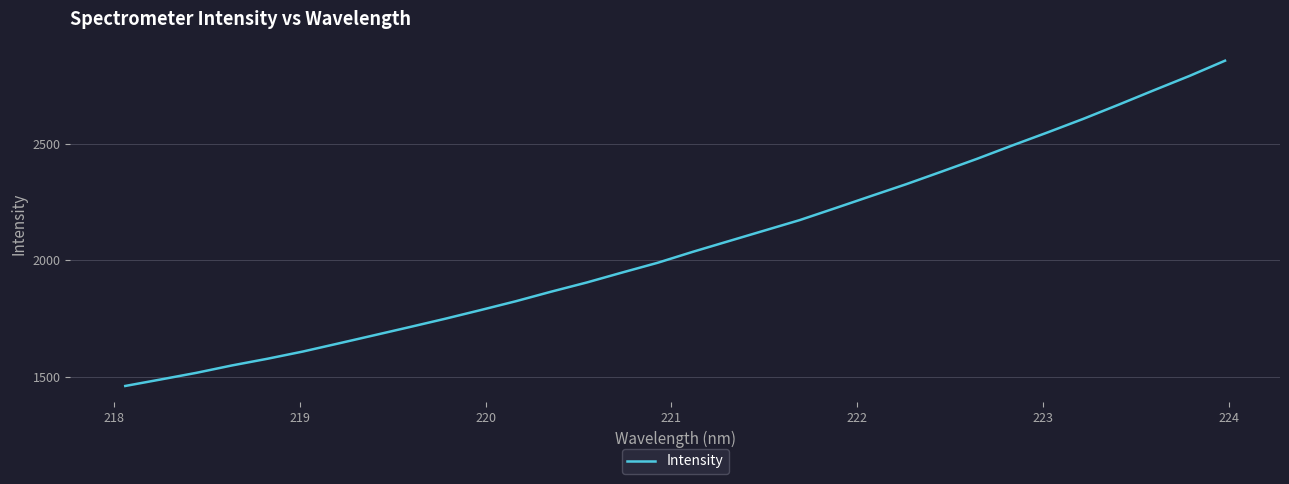

Reading left to right, list all the values displayed in this chart.

1459.9	1487.8	1516.2	1547.8	1576.5	1607.6	1642.1	1677.1	1712.2	1747.9	1785.2	1823.4	1864.6	1903.9	1946.7	1988.5	2036.0	2081.2	2126.3	2171.4	2222.4	2274.0	2325.2	2379.3	2434.2	2491.8	2548.0	2605.8	2666.7	2728.9	2790.1	2855.3